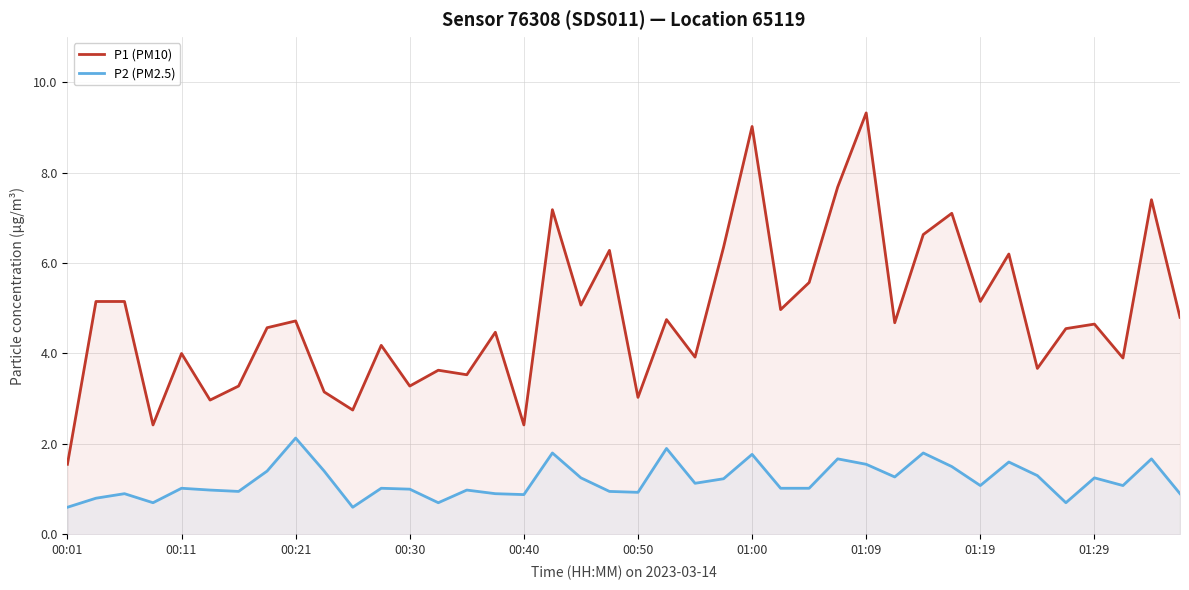

True or false: P1 (PM10) and P2 (PM2.5) cross at least once.

False